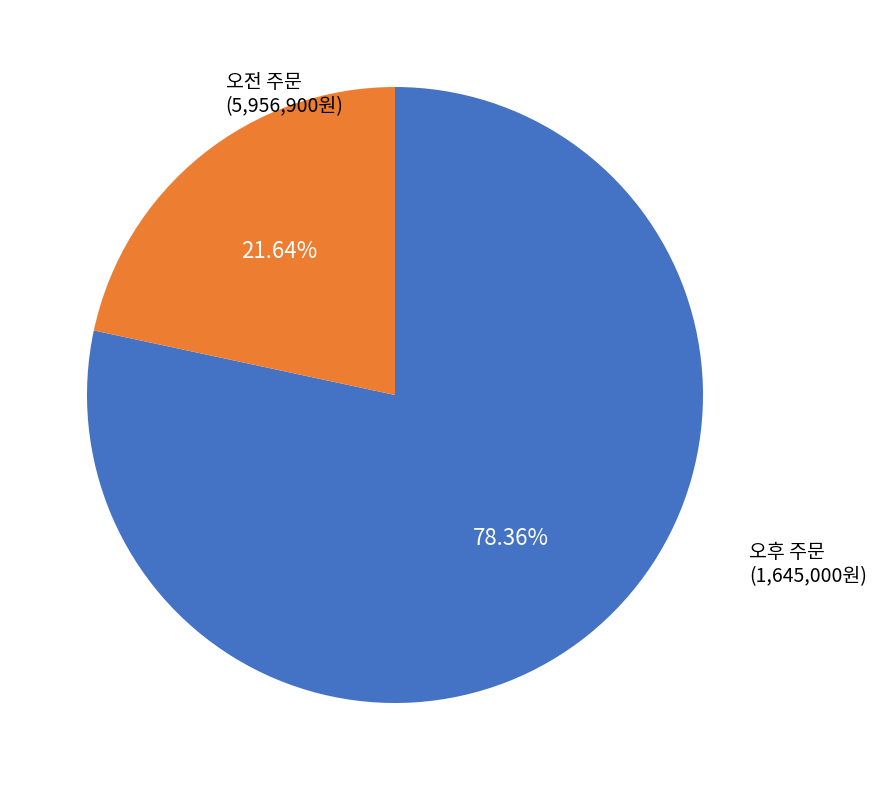

Does any single category account for the majority?

Yes